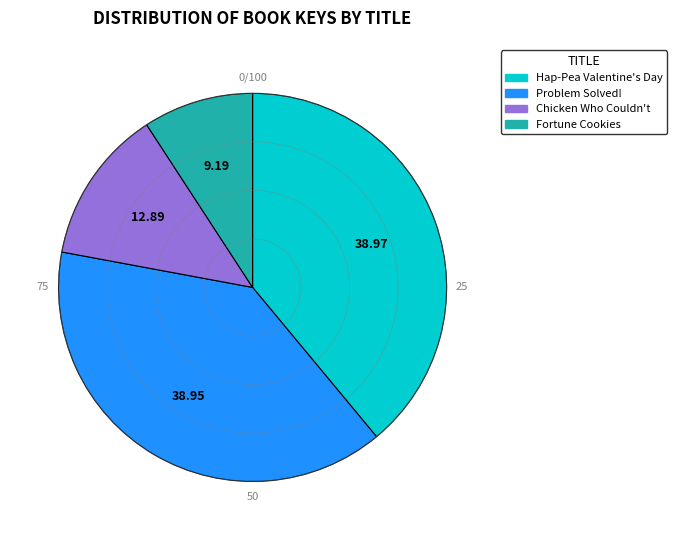

Is there a majority slice in this chart?

No